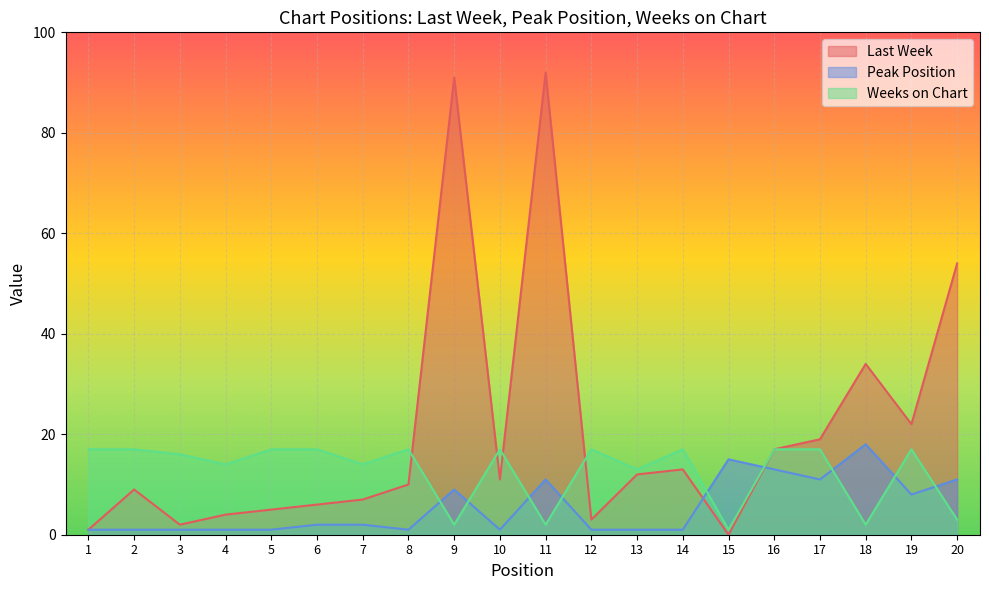

What is the approximate value of Peak Position at 3?

1